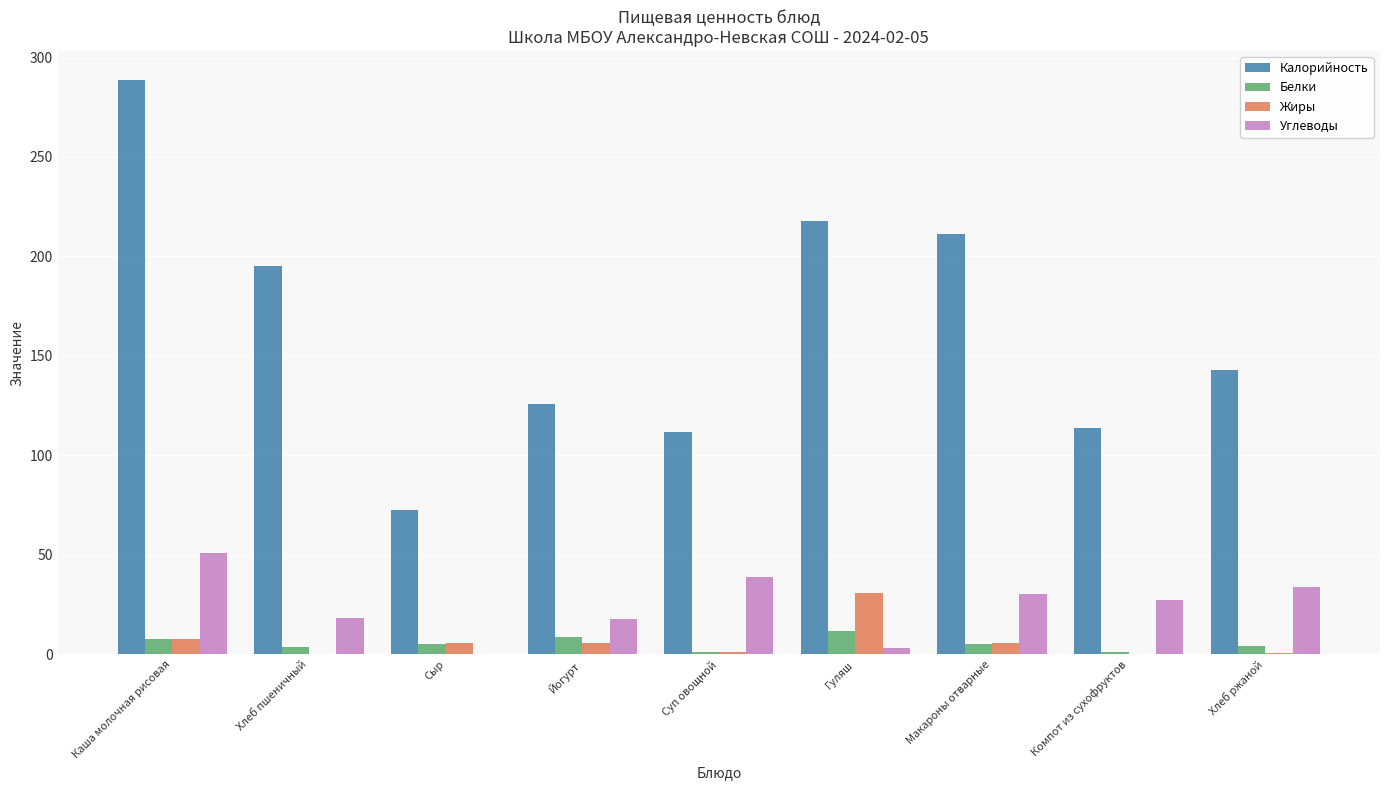

Which series has the largest total across all categories?

Калорийность